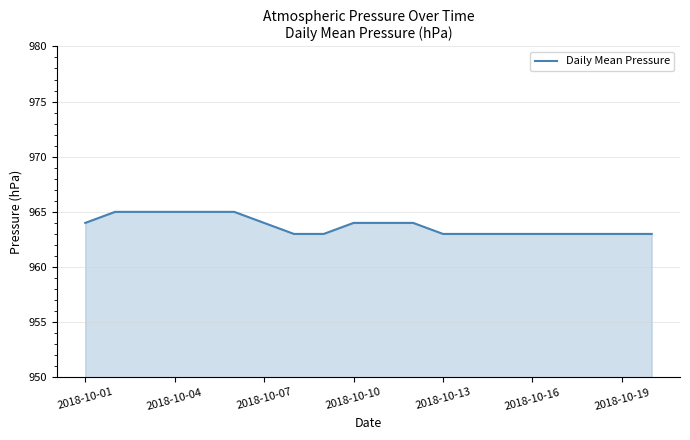

What is the difference between the maximum and second lowest values?

2